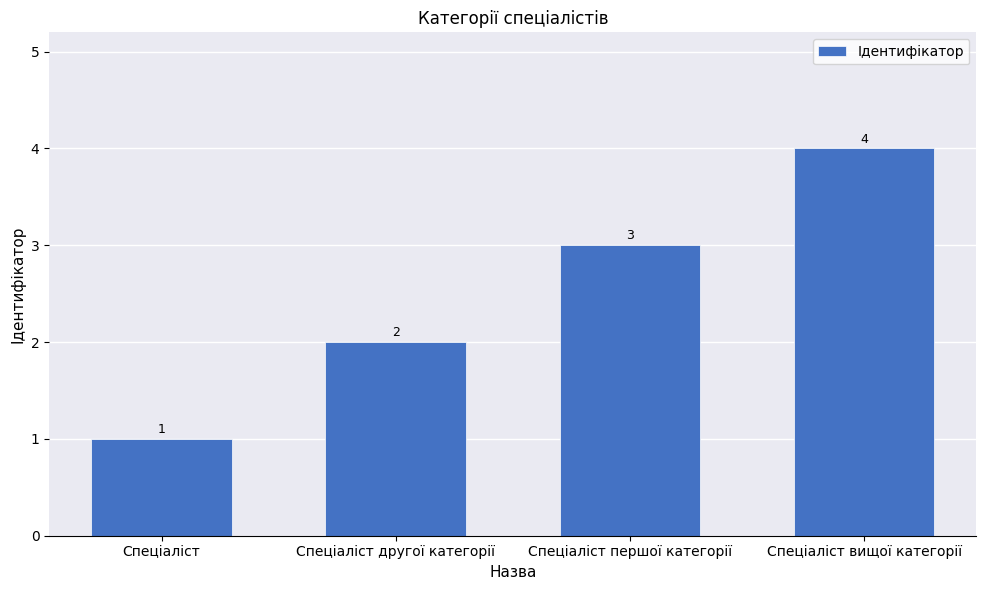

Approximately how many times larger is the value at Спеціаліст першої категорії compared to Спеціаліст другої категорії?

1.5